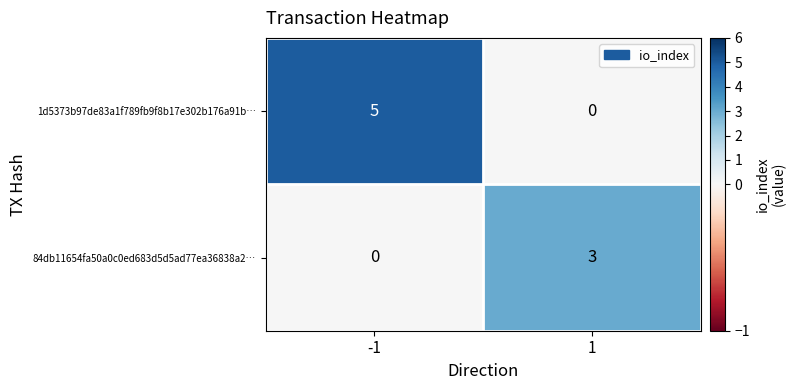

What is the total value across all series at 1?

3